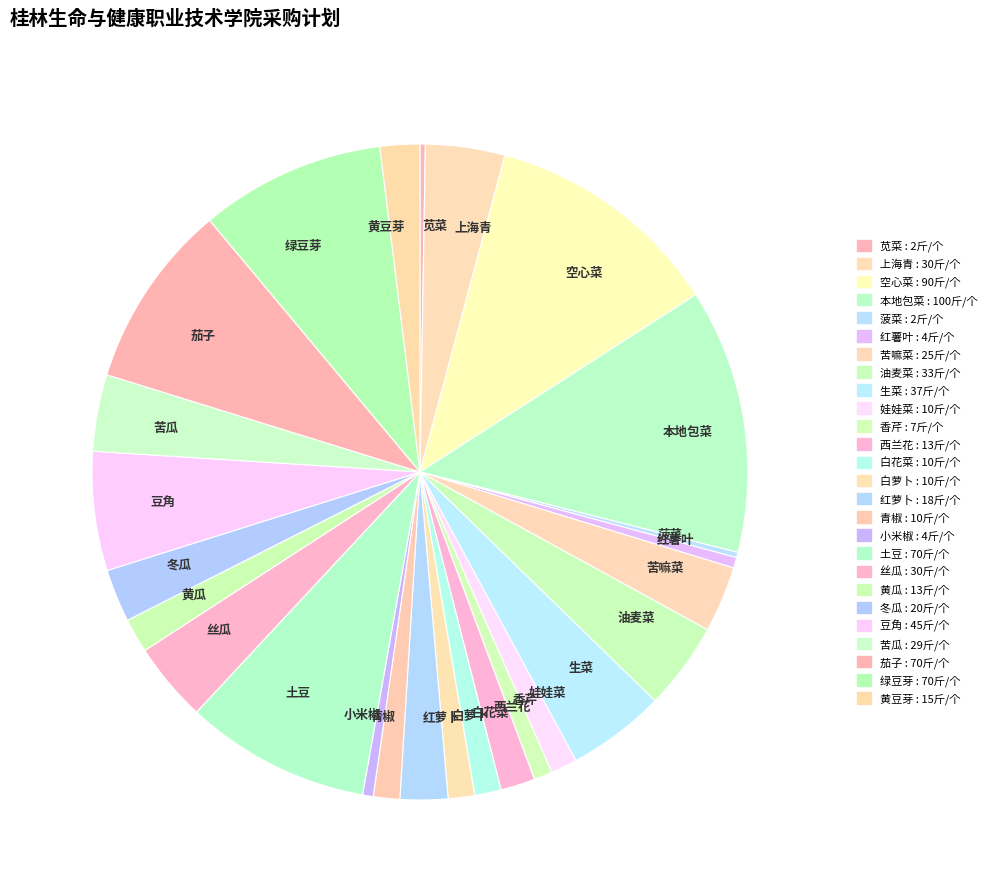

Is there a majority slice in this chart?

No